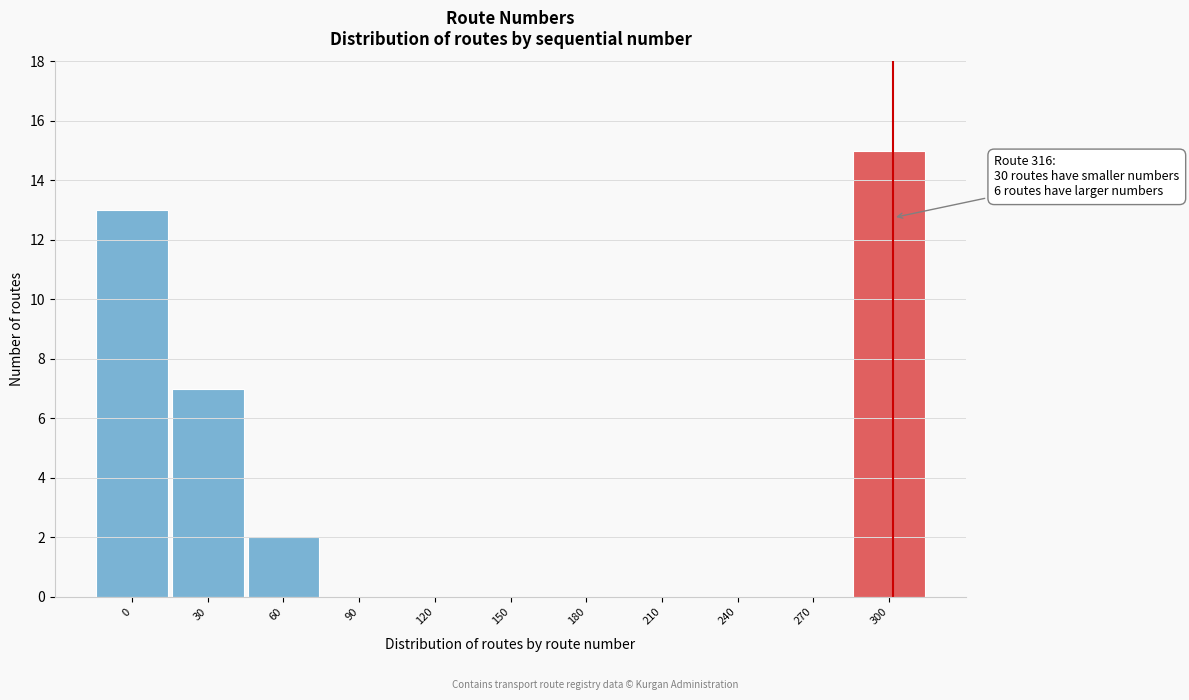

Reading left to right, extract all data points from this chart.

0=13	30=7	60=2	90=0	120=0	150=0	180=0	210=0	240=0	270=0	300=15